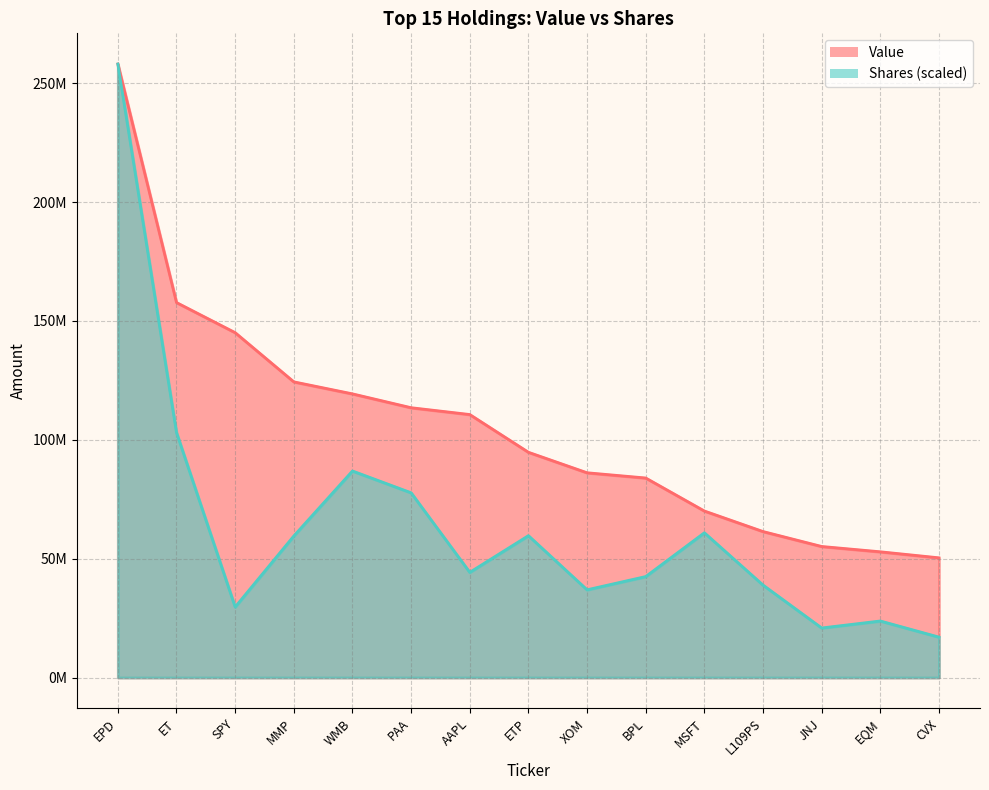

Which series changed the most between EQM and CVX?

Shares or principal amount